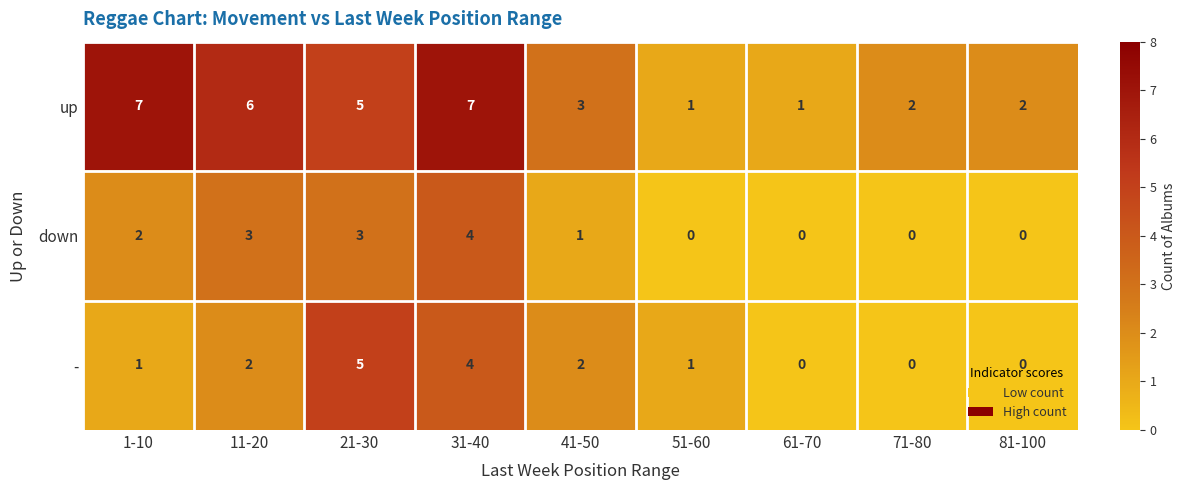

Is the value of down at 81-100 greater than the value of up at 41-50?

No